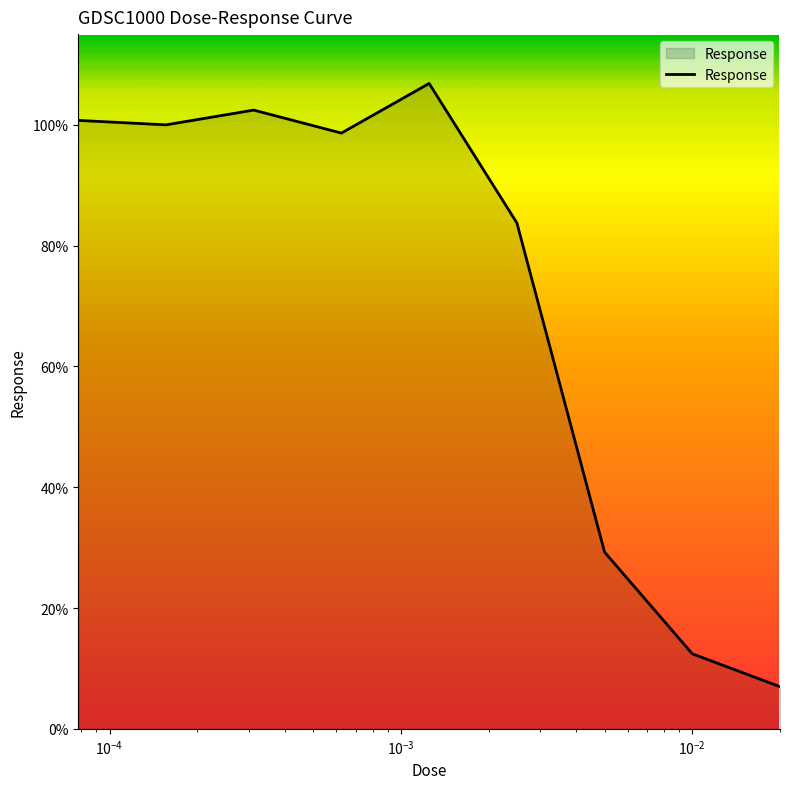

What is the difference between the maximum and minimum values?

99.9